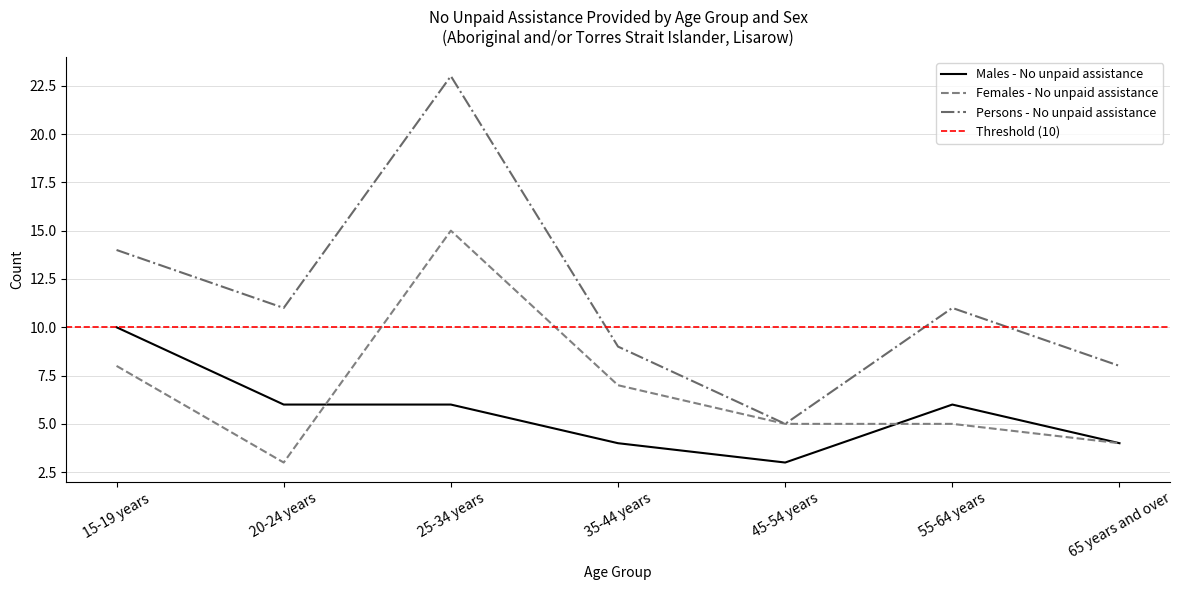

The value of Males - No unpaid assistance at 15-19 years is 17. True or false?

False